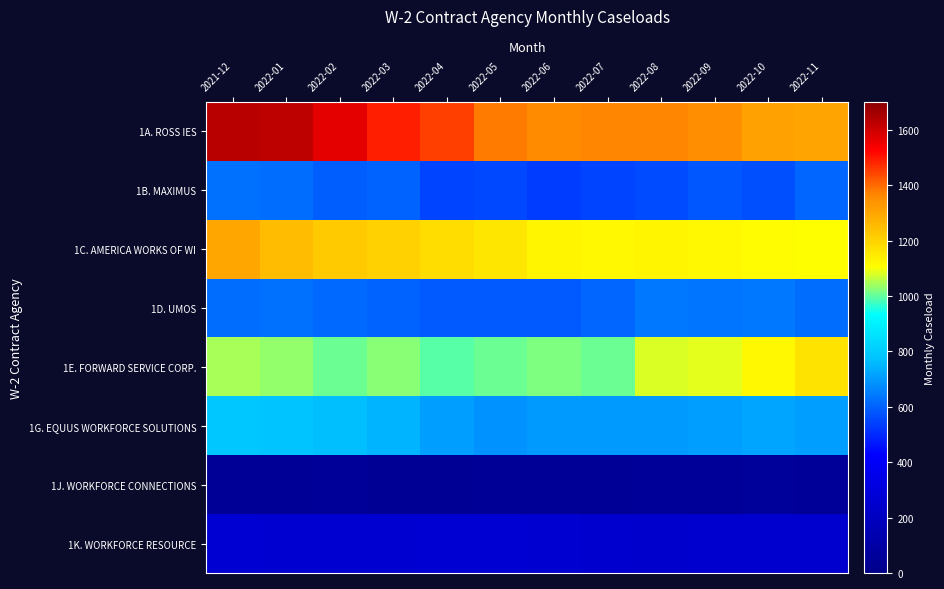

At which category does the chart reach its peak across all series?

2021-12